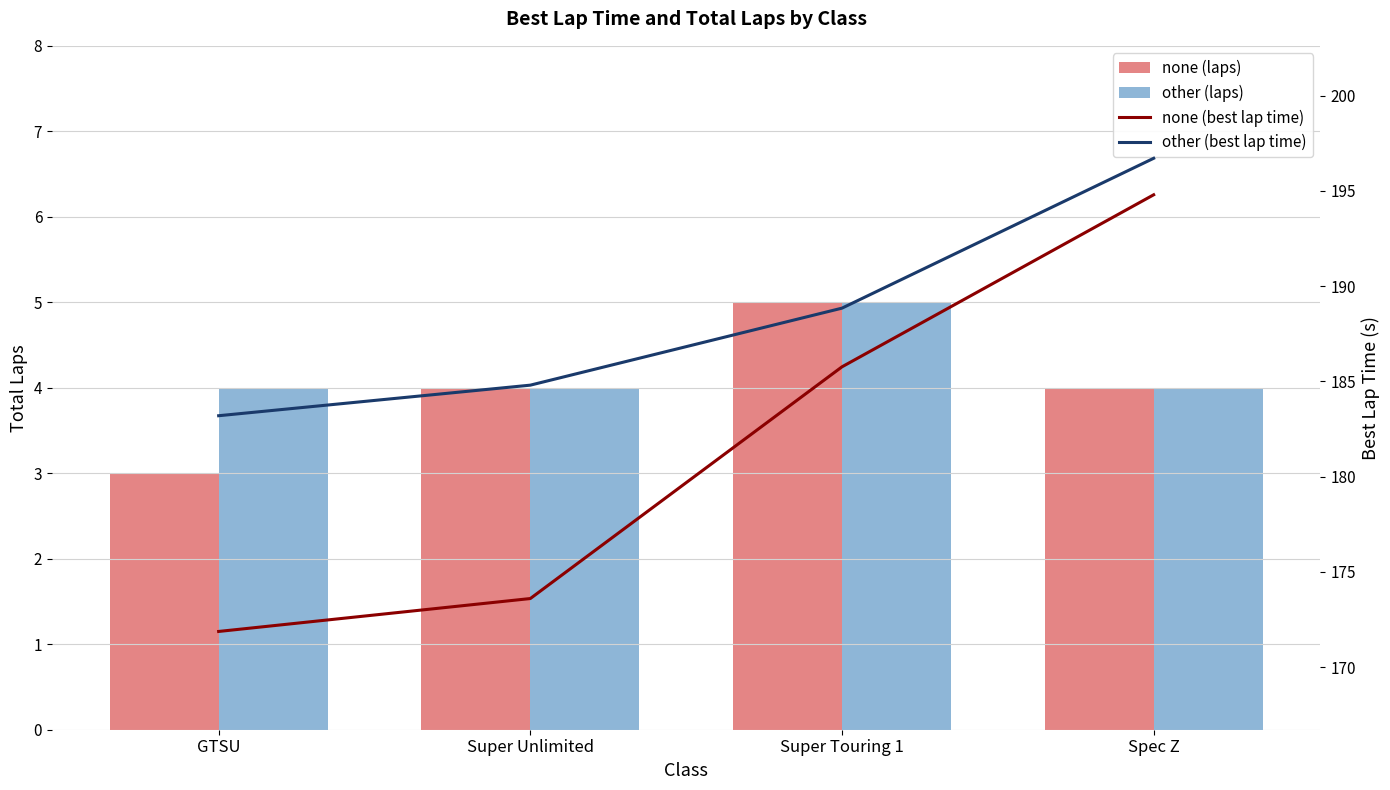

What is the label of the 2nd bar from the right?

Super Touring 1